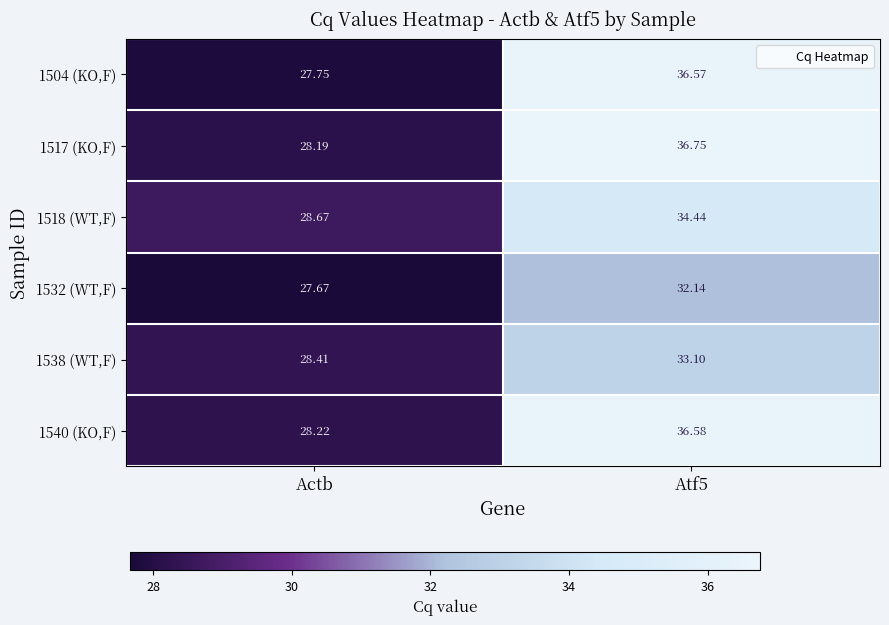

At which category does the chart reach its minimum across all series?

Actb